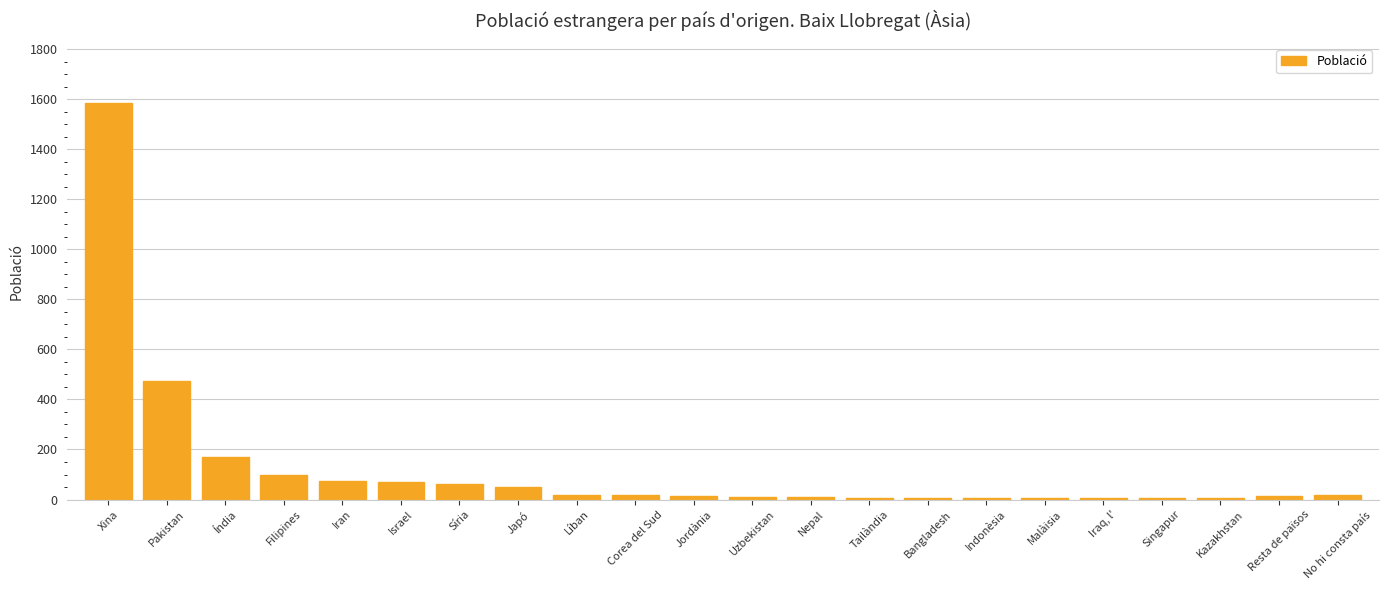

What is the greatest value displayed?

1583